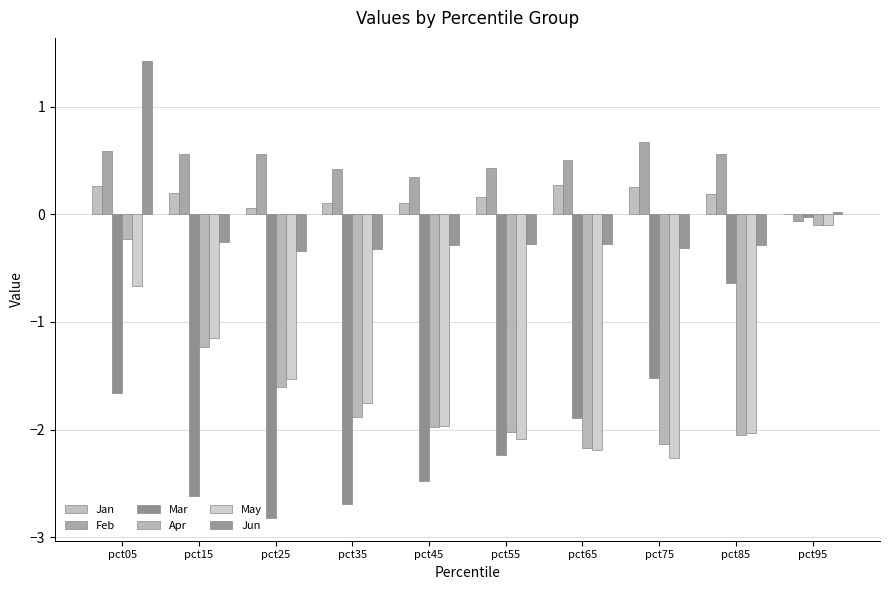

Is the value of Mar at pct75 greater than the value of Feb at pct25?

No